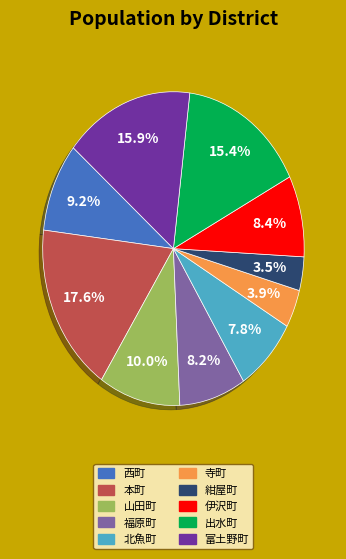

To the nearest percent, what portion does 寺町 represent?

4%